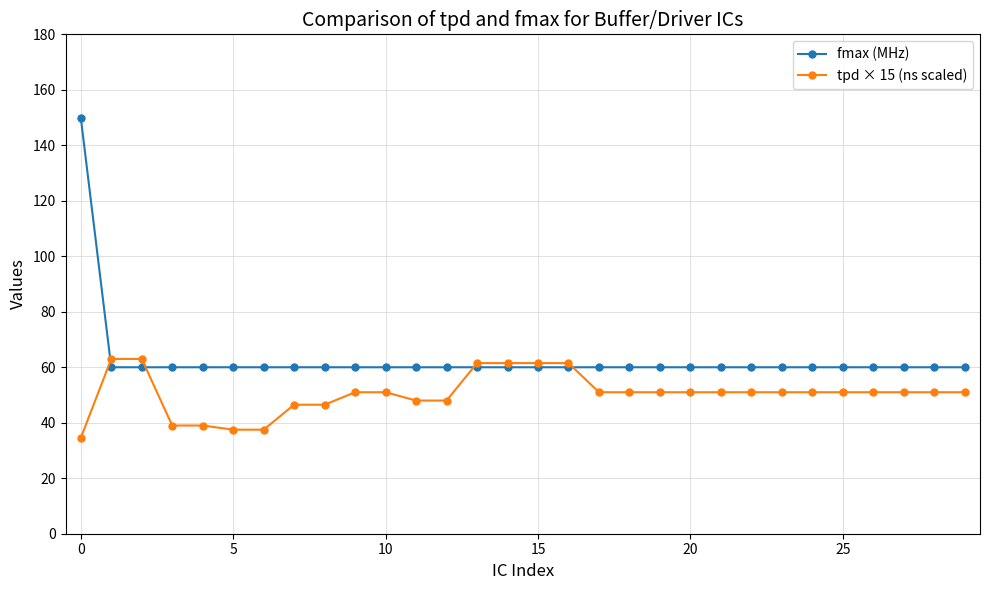

How many lines are shown in the chart?

2